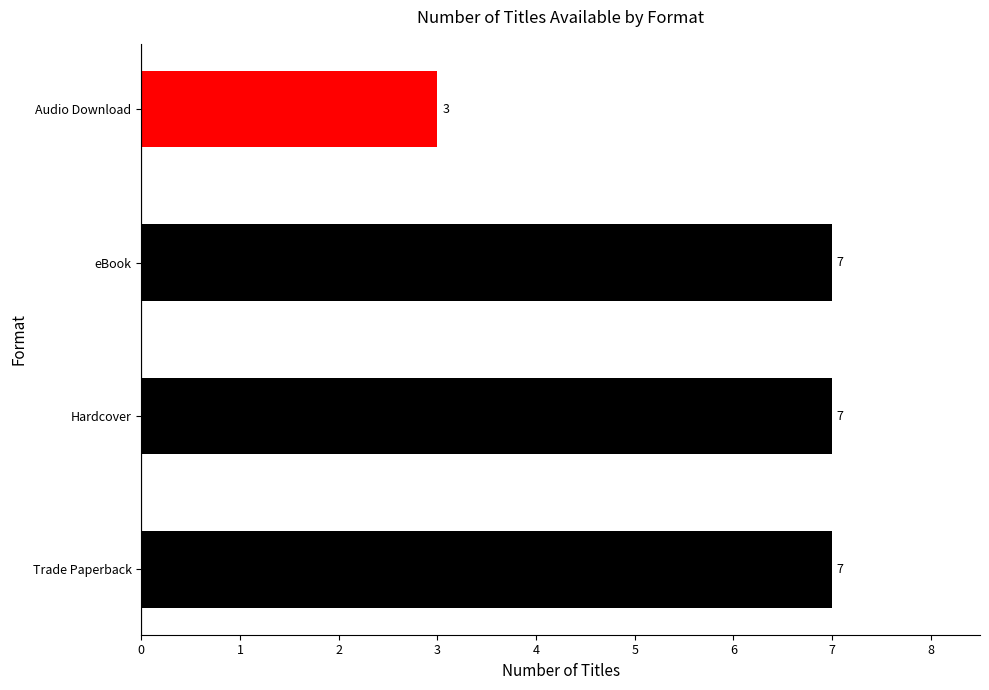

Count the values in the range 7 to 8.

3